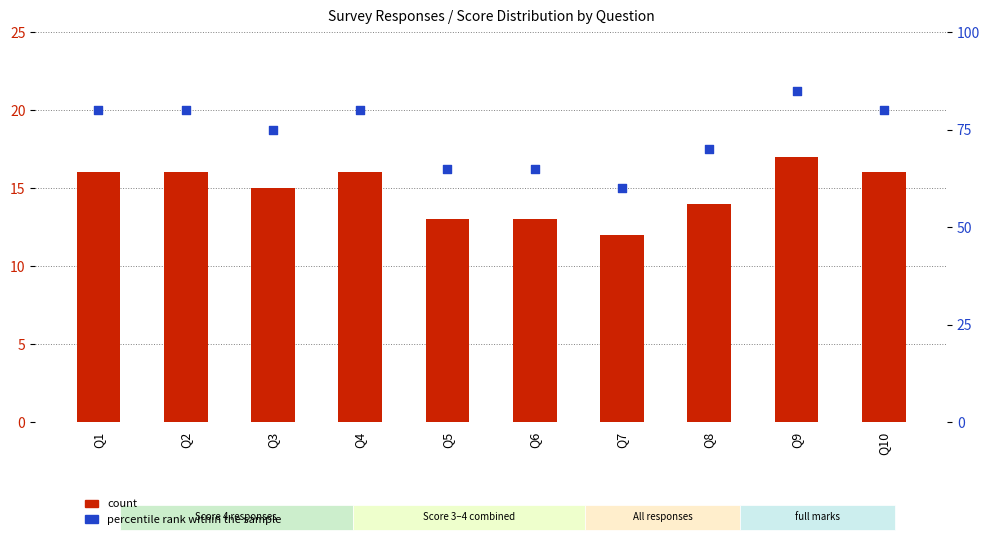

What is the total value across all series at Q5?

78